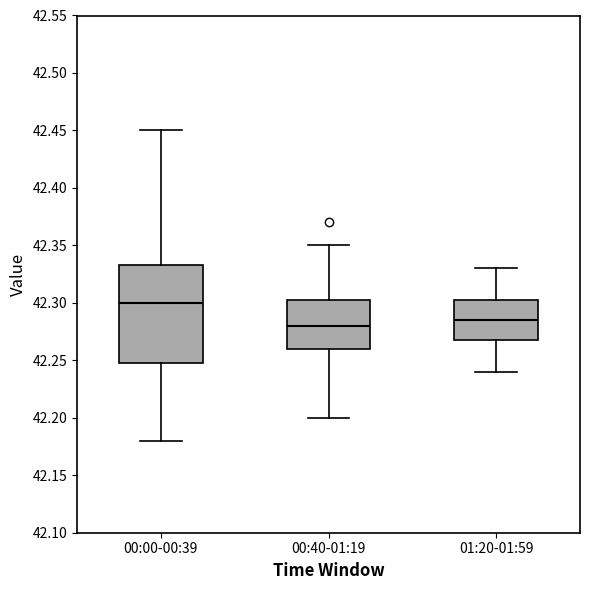

Which box is the tallest, from its lower edge to its upper edge?

00:00-00:39